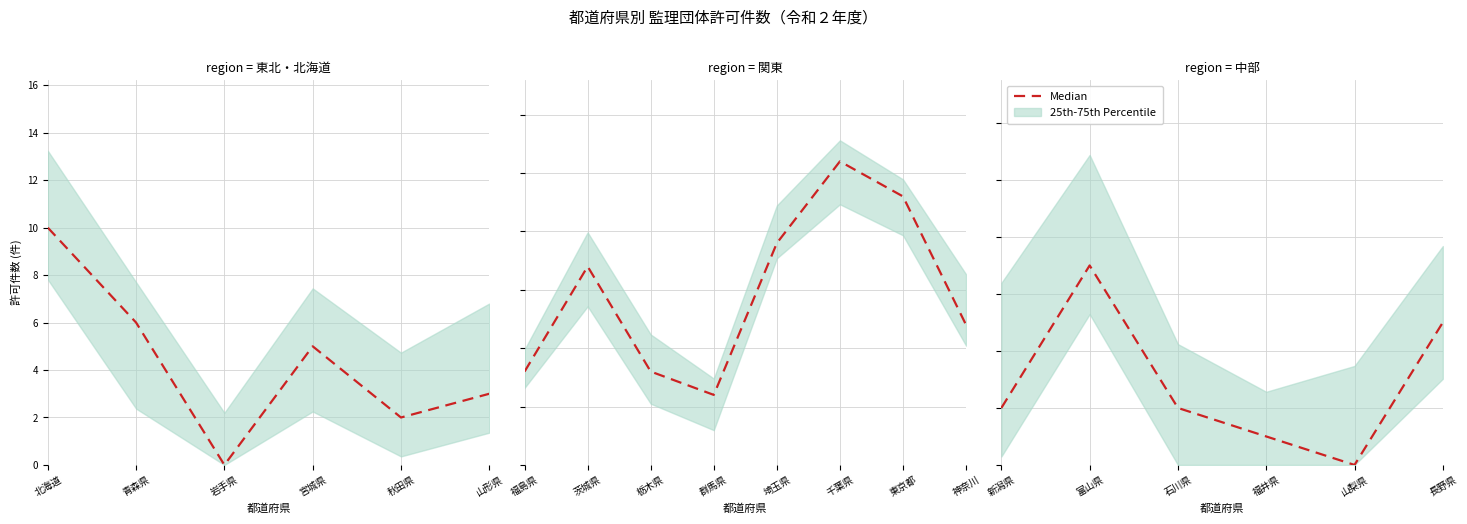

What is the label of the 6th point from the left?

長野県